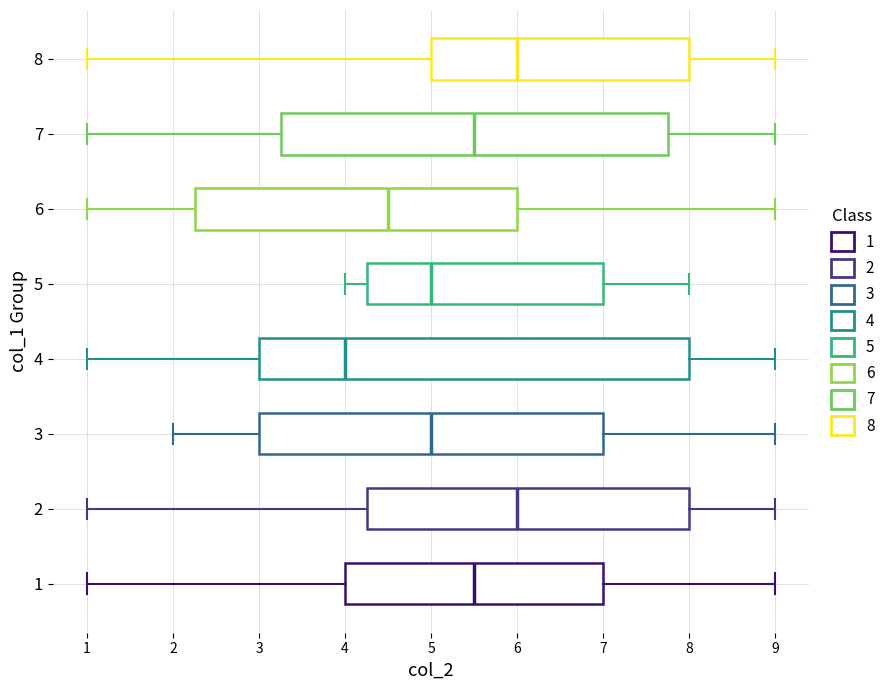

Reading bottom to top, read every box against the x-axis: the position of its median line, the range the box covers, and the ends of its whiskers. The values are not printed on the chart, so give them approximately, as read against the axis.

1: median 5.5, box 4.0 to 7.0, whiskers 1.0 to 9.0
2: median 6.0, box 4.3 to 8.0, whiskers 1.0 to 9.0
3: median 5.0, box 3.0 to 7.0, whiskers 2.0 to 9.0
4: median 4.0, box 3.0 to 8.0, whiskers 1.0 to 9.0
5: median 5.0, box 4.3 to 7.0, whiskers 4.0 to 8.0
6: median 4.5, box 2.3 to 6.0, whiskers 1.0 to 9.0
7: median 5.5, box 3.3 to 7.8, whiskers 1.0 to 9.0
8: median 6.0, box 5.0 to 8.0, whiskers 1.0 to 9.0